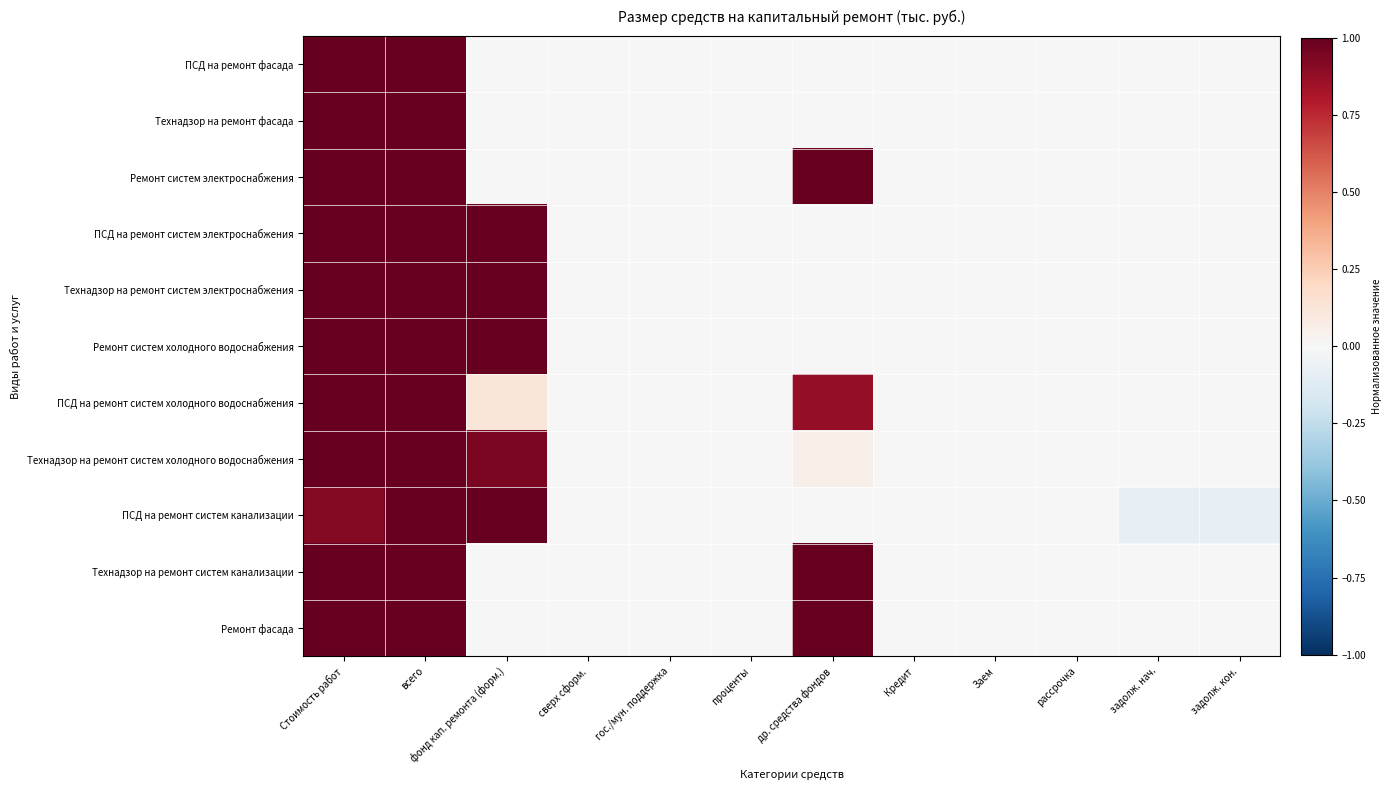

Which has a higher value, рассрочка or Стоимость работ?

Стоимость работ